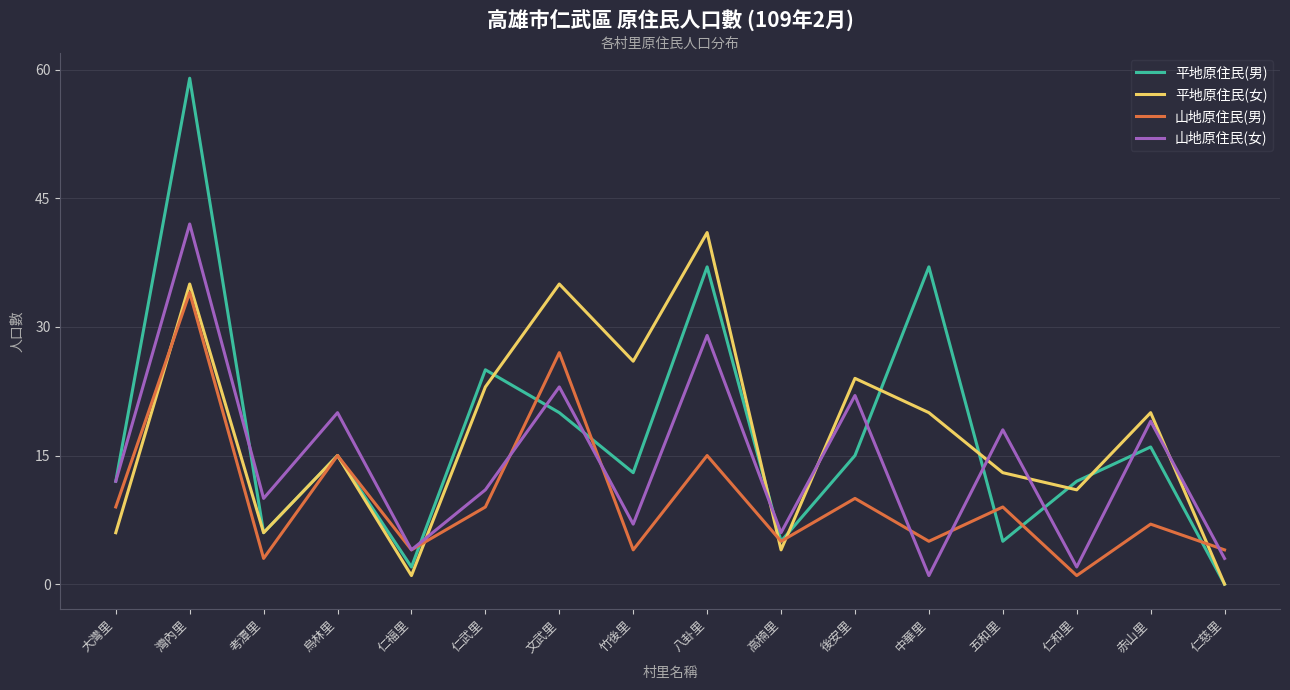

At which category is the sum across all series the highest?

灣內里